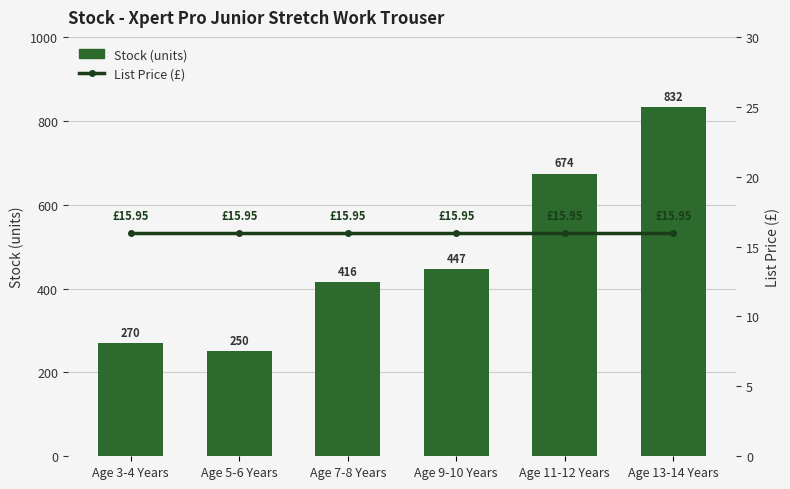

What is the label of the 4th bar from the left?

Age 9-10 Years